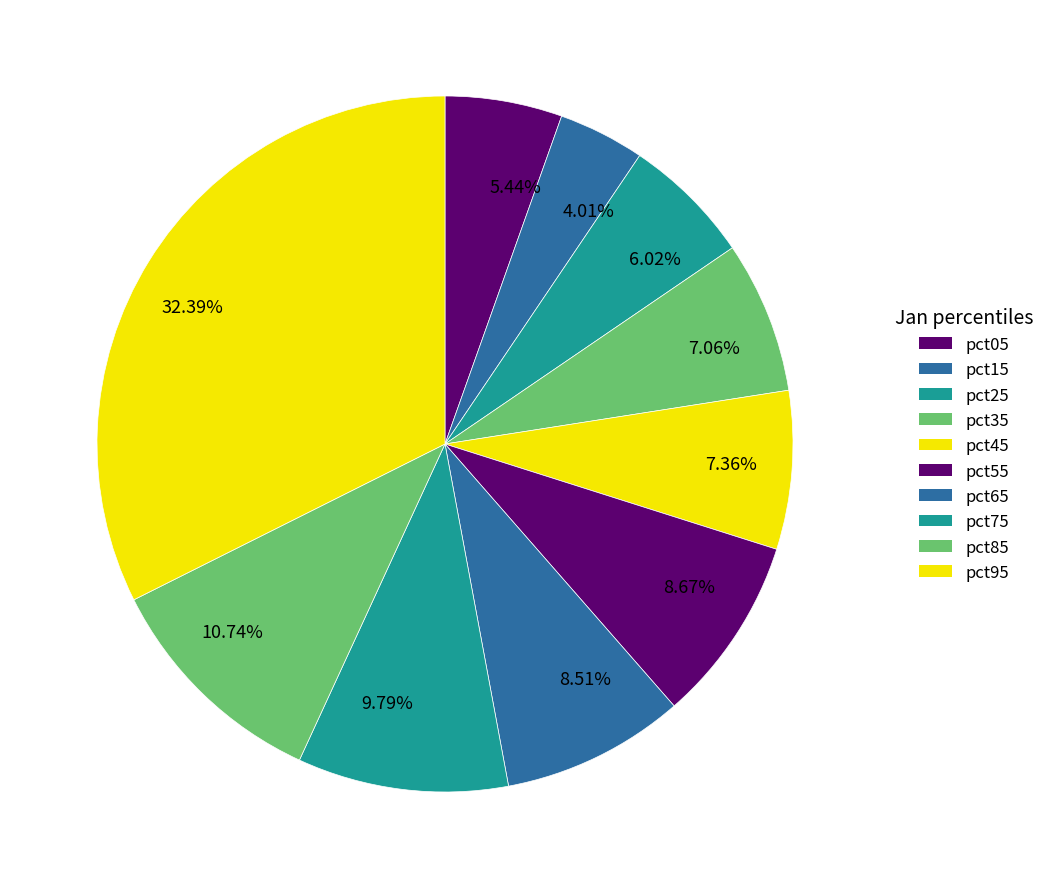

Is the sum of 8.51% and 7.36% greater than half?

No